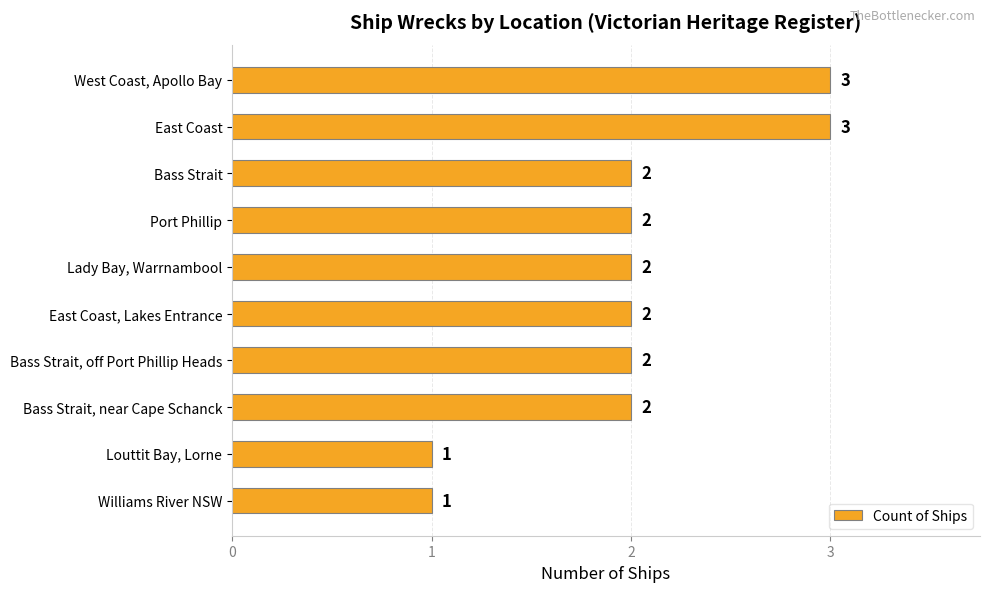

What is the label of the 1st bar from the top?

West Coast, Apollo Bay